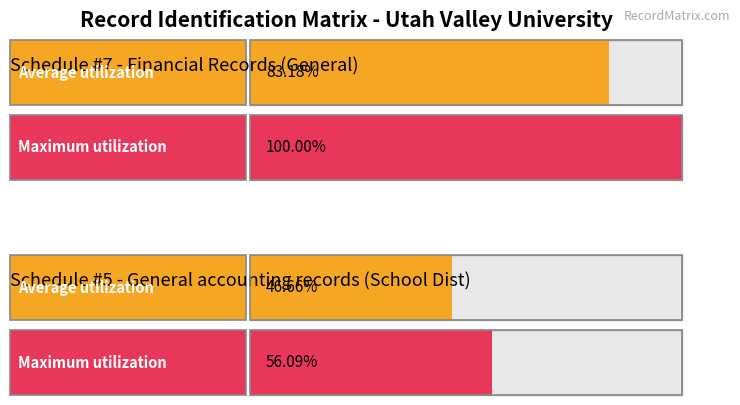

Does the chart contain any negative values?

No